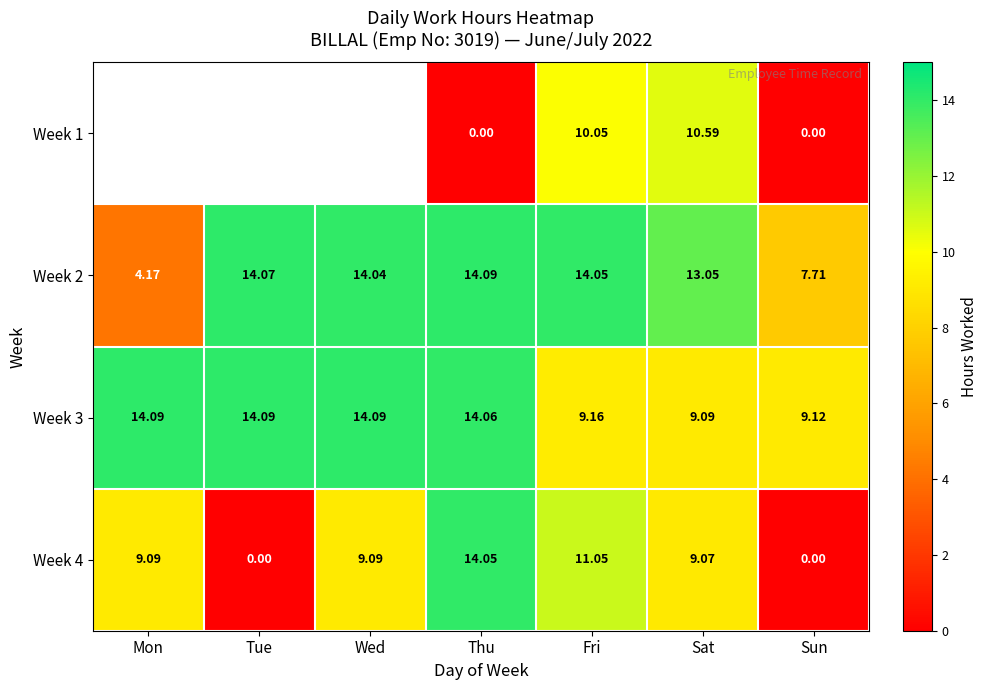

What is the total value across all series at Fri?

44.3